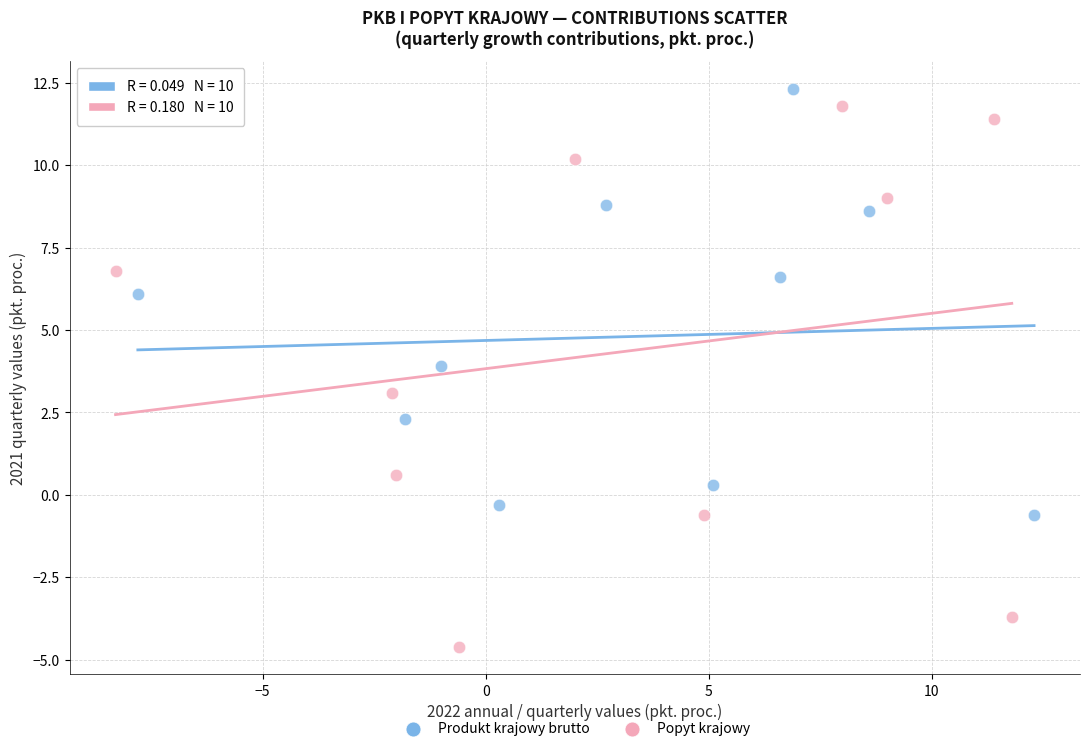

Which series contains the lowest Y value?

Popyt krajowy